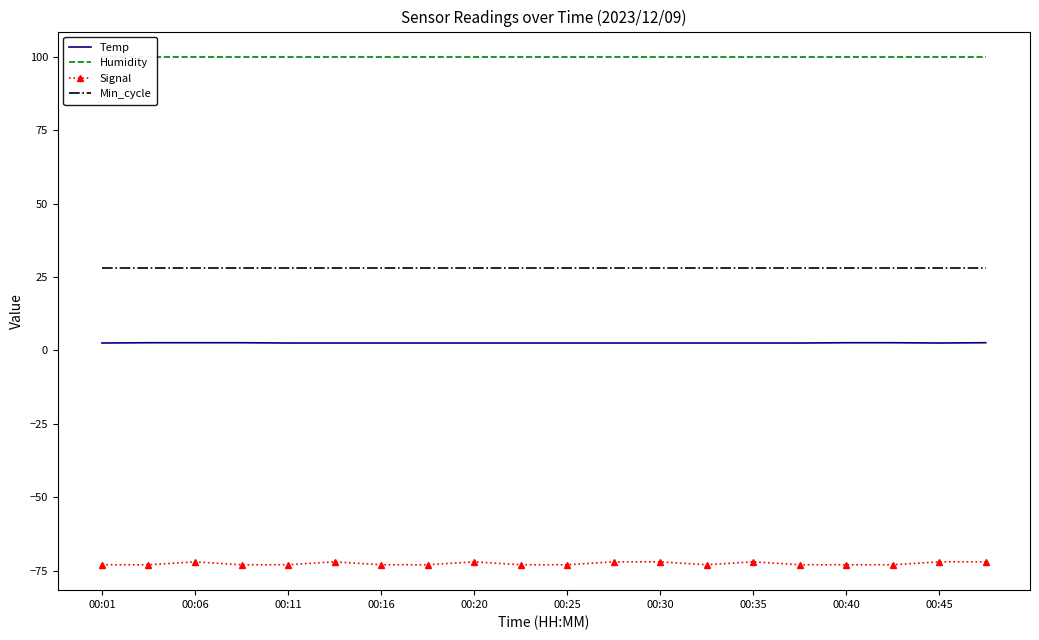

True or false: Signal and Min_cycle cross at least once.

False